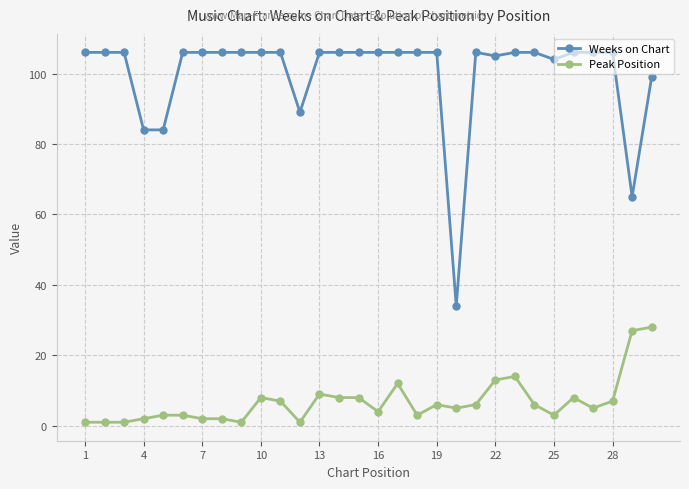

True or false: Peak Position and Weeks on Chart cross at least once.

False